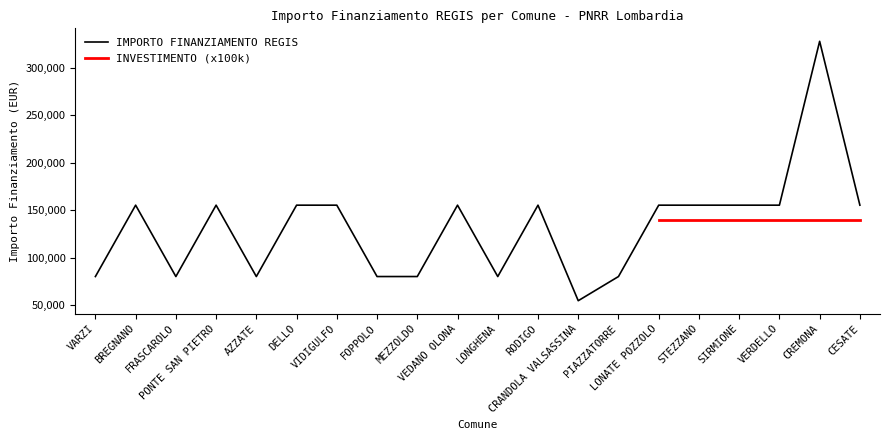

What position from the right is LONATE POZZOLO?

6